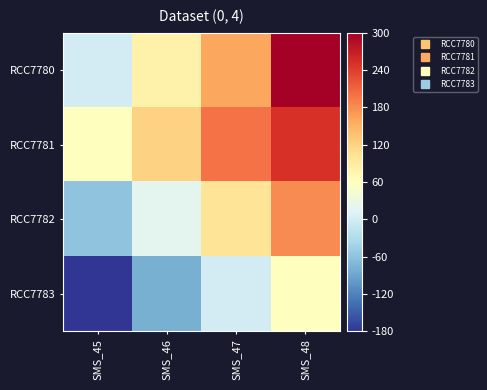

How many distinct data groups are displayed?

4